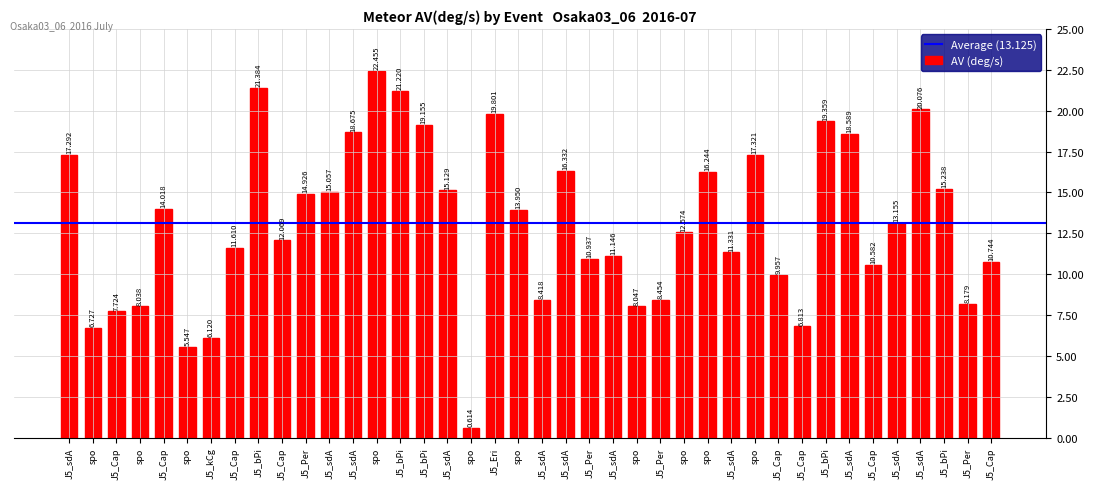

Where is the data nearest to the value 11?

J5_Per